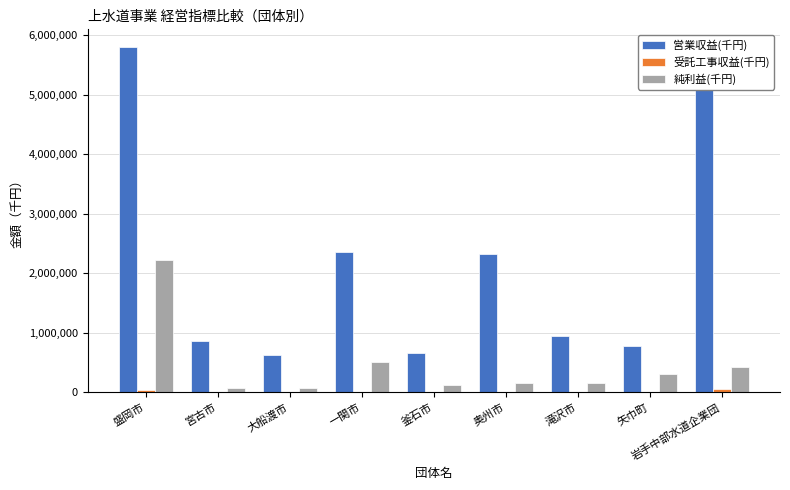

Which series has the largest range (max minus min)?

営業収益(千円)